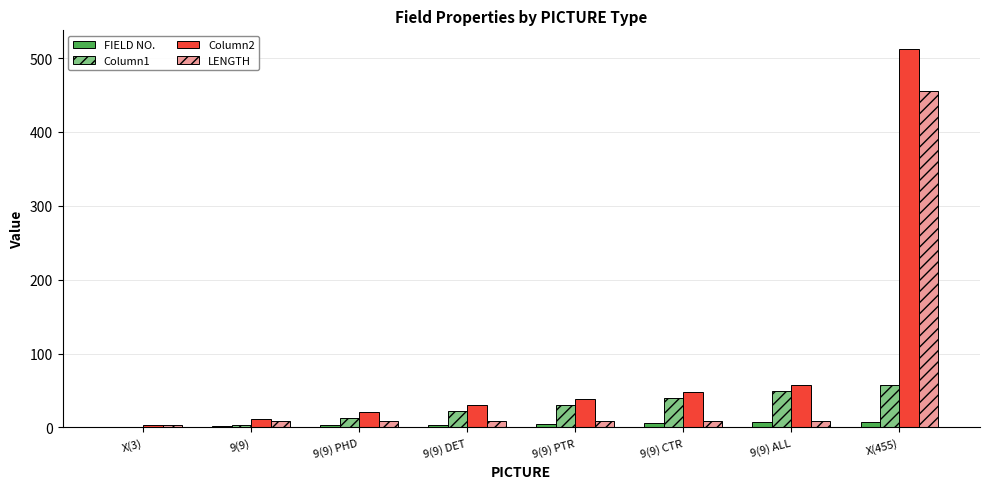

Is it true that FIELD NO. equals 7 at 9(9) ALL?

True